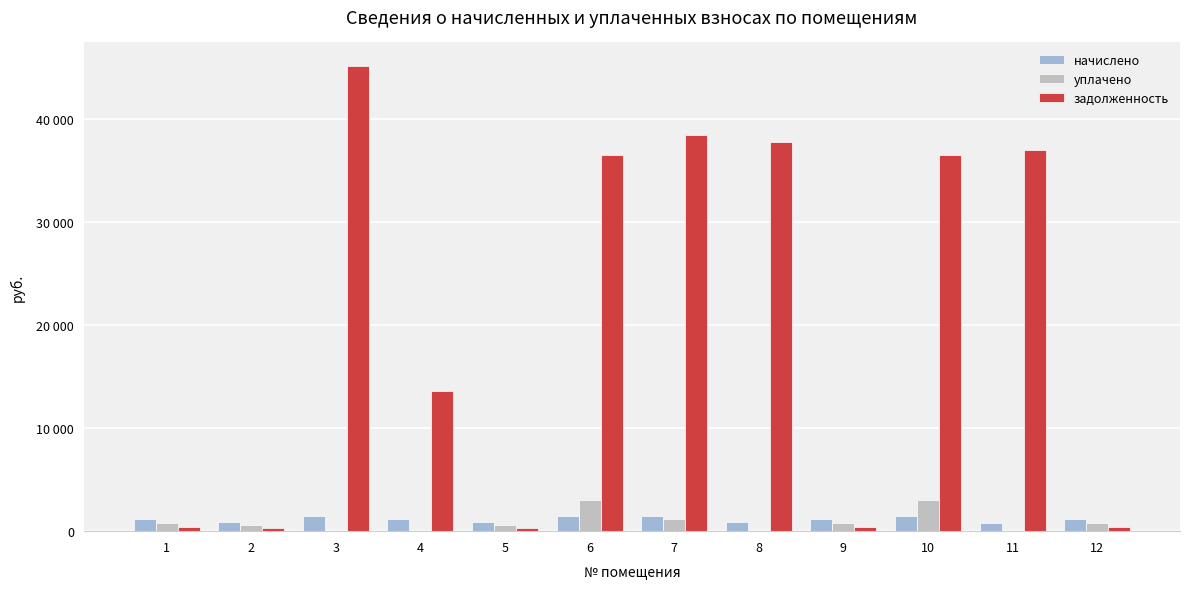

At which label does задолженность first exceed 36487?

3